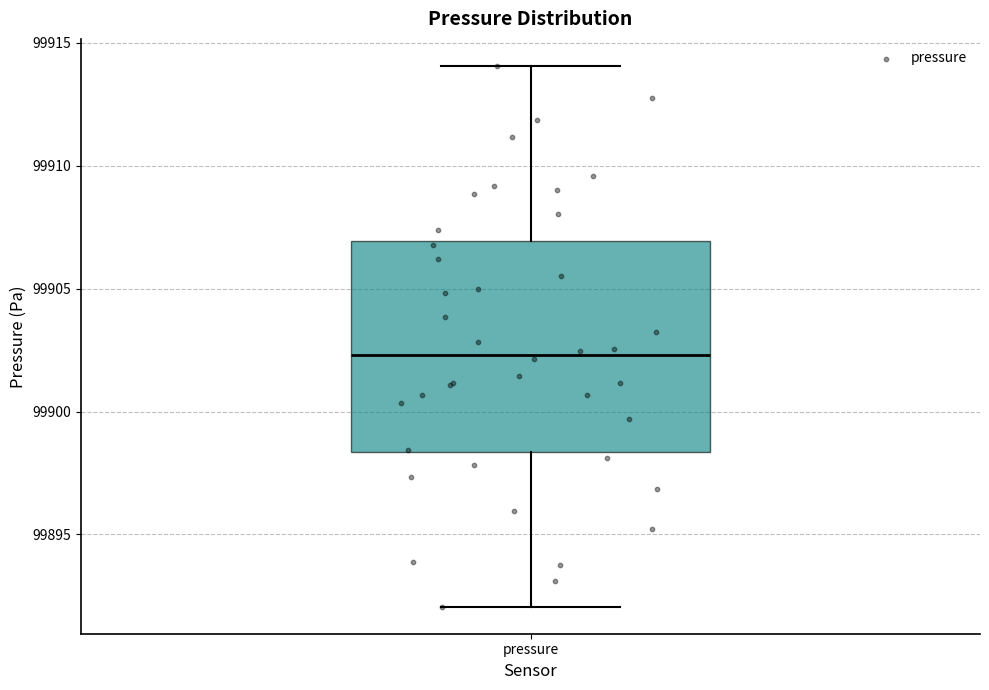

Transcribe this box plot: give where the median line is, the range the box spans, and where the two whiskers end, as read against the y-axis. The values are not printed on the chart, so give them approximately, as read against the axis.

median 99902.5, box 99898.5 to 99907.0, whiskers 99892.0 to 99914.0